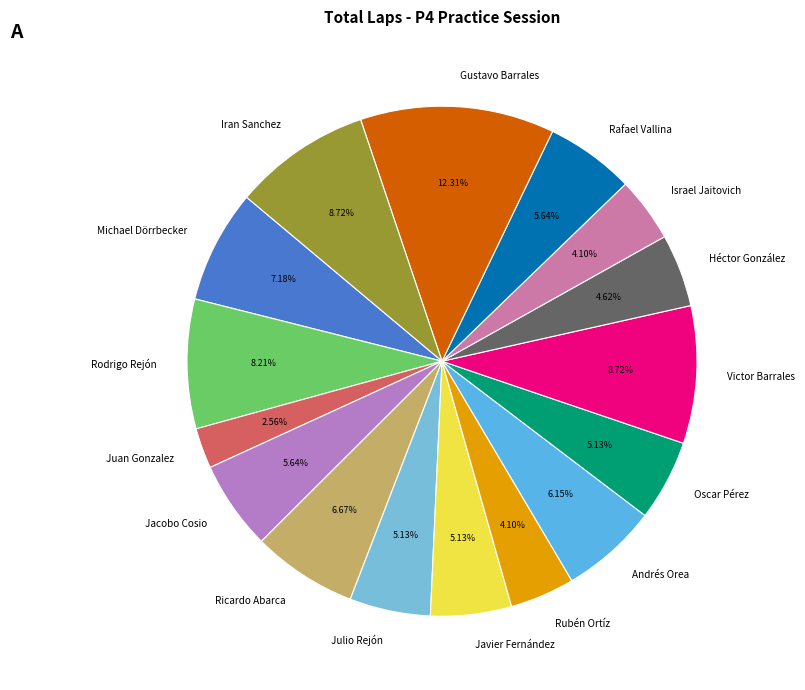

Count the number of slices in the pie.

16